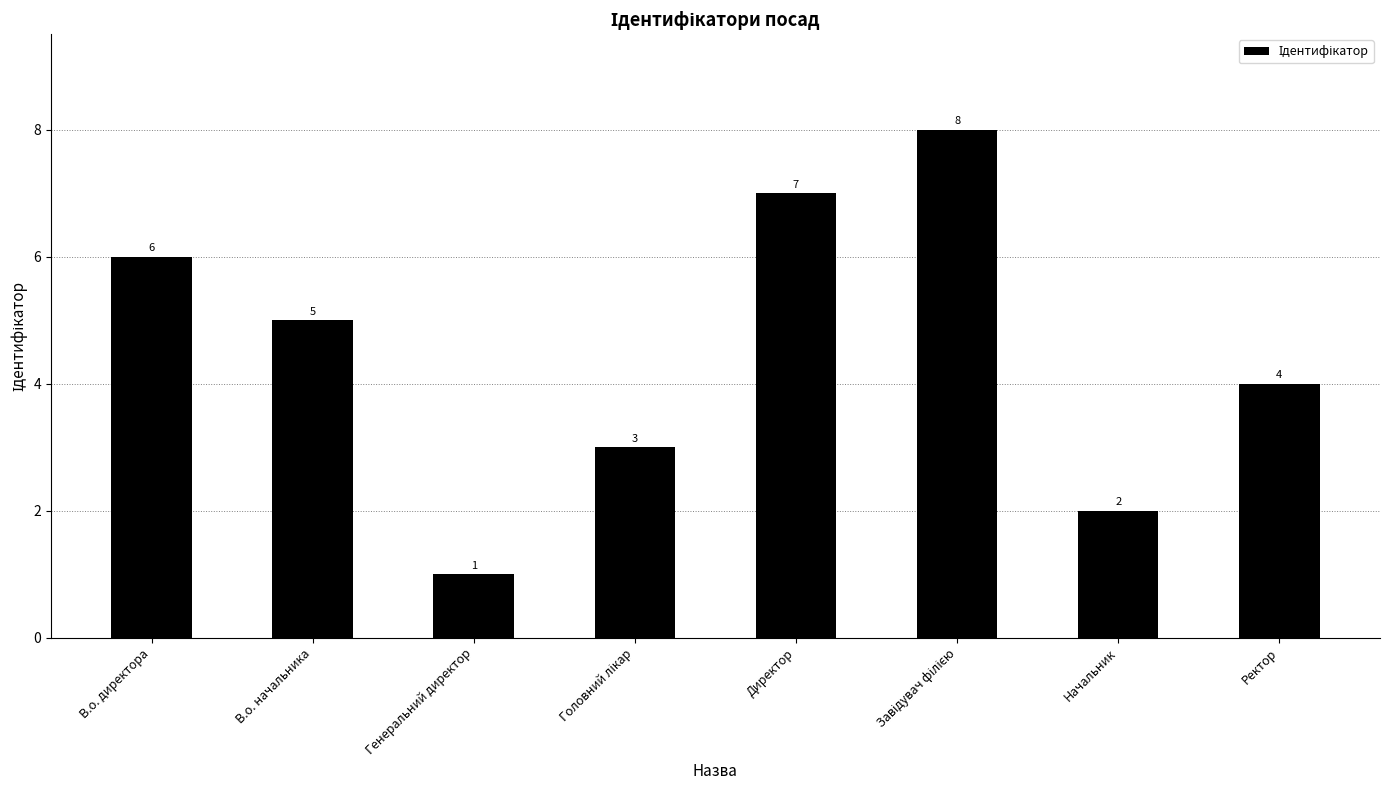

Where does the data first go above 5?

В.о. директора